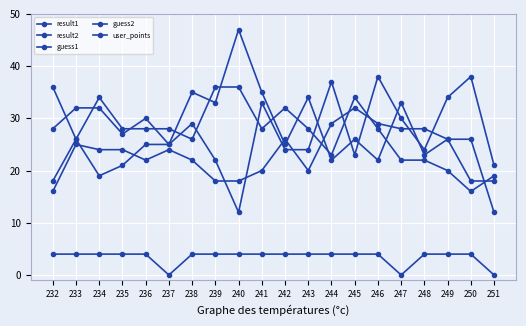

What is the maximum value shown in the chart?

47